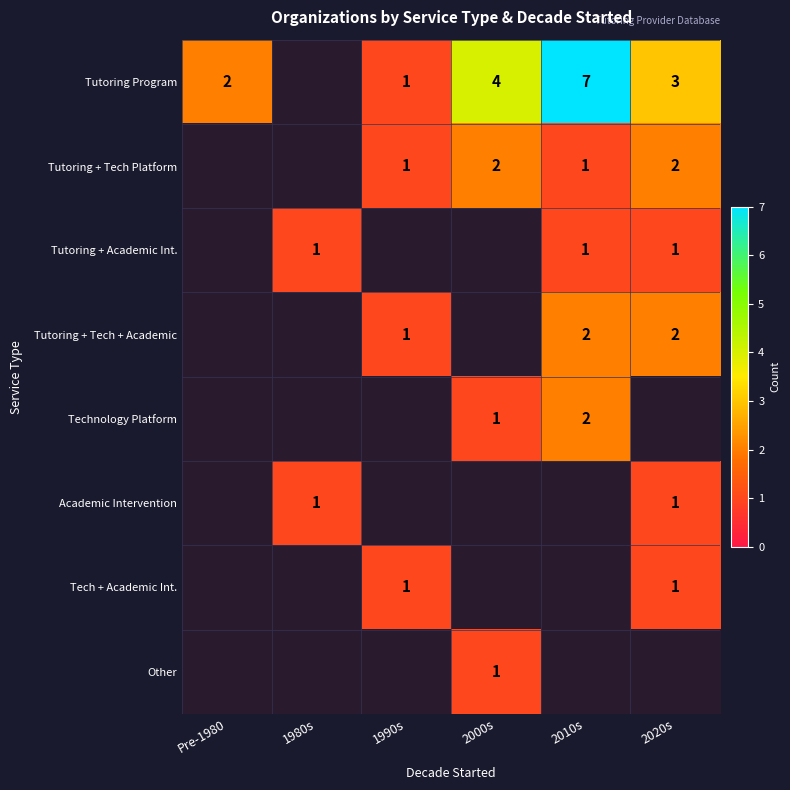

Is the value of Tech + Academic Int. at 2020s greater than the value of Tutoring Program at 2000s?

No